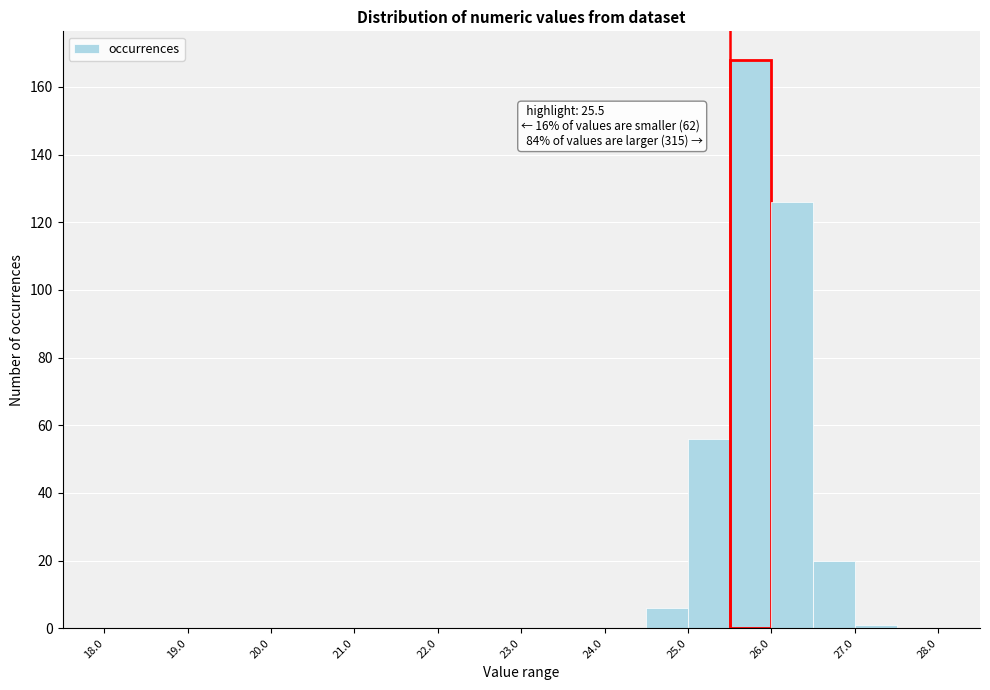

Over which range of the x-axis is the bar tallest?

25.5 to 26.0